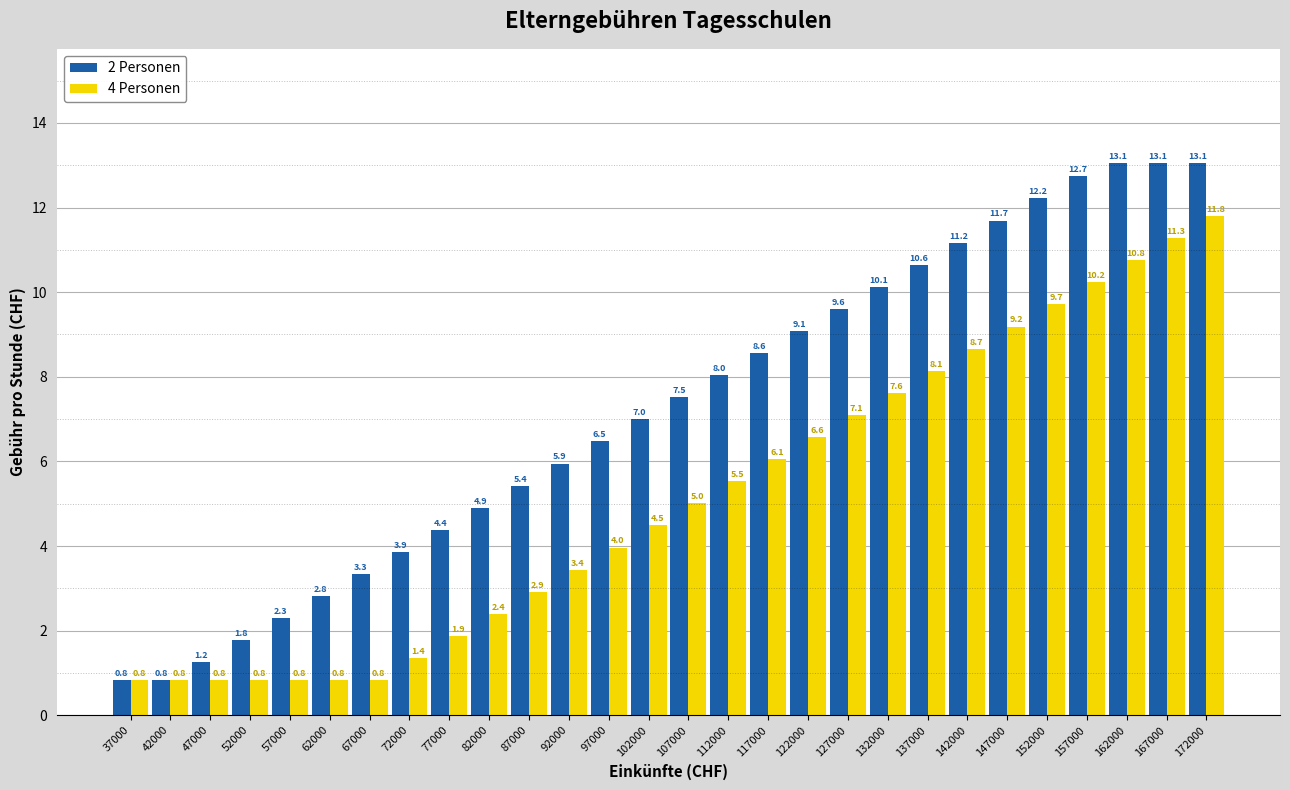

Reading left to right, extract all data points from this chart.

2 Personen: 37000=0.8	42000=0.8	47000=1.2	52000=1.8	57000=2.3	62000=2.8	67000=3.3	72000=3.9	77000=4.4	82000=4.9	87000=5.4	92000=5.9	97000=6.5	102000=7.0	107000=7.5	112000=8.0	117000=8.6	122000=9.1	127000=9.6	132000=10.1	137000=10.6	142000=11.2	147000=11.7	152000=12.2	157000=12.7	162000=13.1	167000=13.1	172000=13.1
4 Personen: 37000=0.8	42000=0.8	47000=0.8	52000=0.8	57000=0.8	62000=0.8	67000=0.8	72000=1.4	77000=1.9	82000=2.4	87000=2.9	92000=3.4	97000=4.0	102000=4.5	107000=5.0	112000=5.5	117000=6.1	122000=6.6	127000=7.1	132000=7.6	137000=8.1	142000=8.7	147000=9.2	152000=9.7	157000=10.2	162000=10.8	167000=11.3	172000=11.8